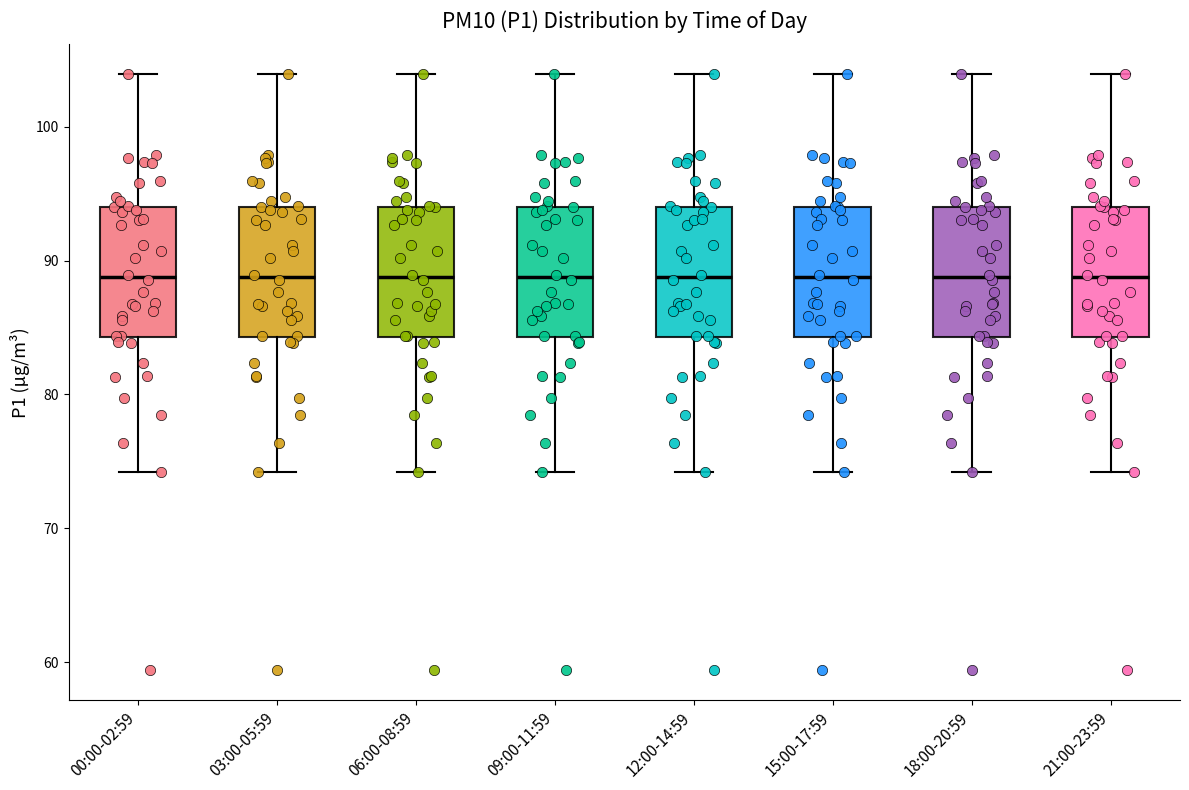

Reading left to right, transcribe this box plot: for each box, give where its median line is, the range the box spans, and where its two whiskers end, as read against the y-axis. The values are not printed on the chart, so give them approximately, as read against the axis.

00:00-02:59: median 89, box 84 to 94, whiskers 74 to 104
03:00-05:59: median 89, box 84 to 94, whiskers 74 to 104
06:00-08:59: median 89, box 84 to 94, whiskers 74 to 104
09:00-11:59: median 89, box 84 to 94, whiskers 74 to 104
12:00-14:59: median 89, box 84 to 94, whiskers 74 to 104
15:00-17:59: median 89, box 84 to 94, whiskers 74 to 104
18:00-20:59: median 89, box 84 to 94, whiskers 74 to 104
21:00-23:59: median 89, box 84 to 94, whiskers 74 to 104